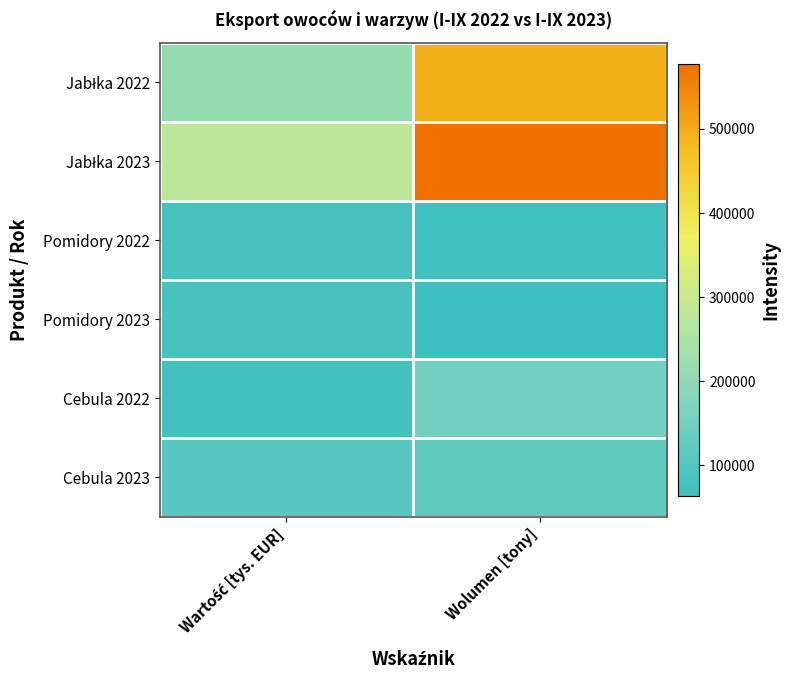

At which category does the chart reach its minimum across all series?

Wolumen [tony]